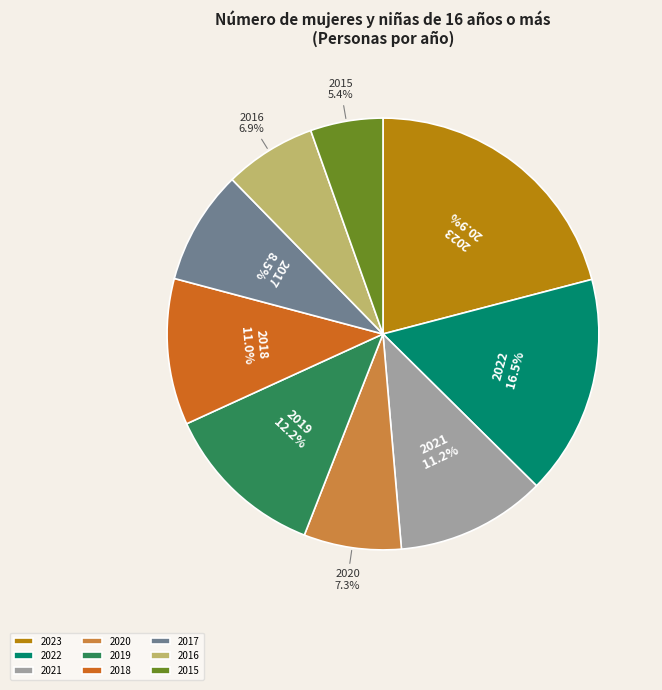

To the nearest percent, what is the average slice percentage?

11%